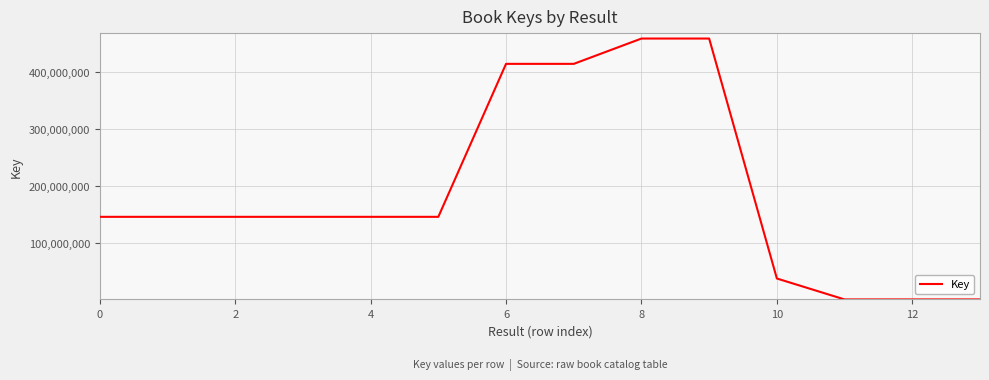

How many lines are shown in the chart?

1